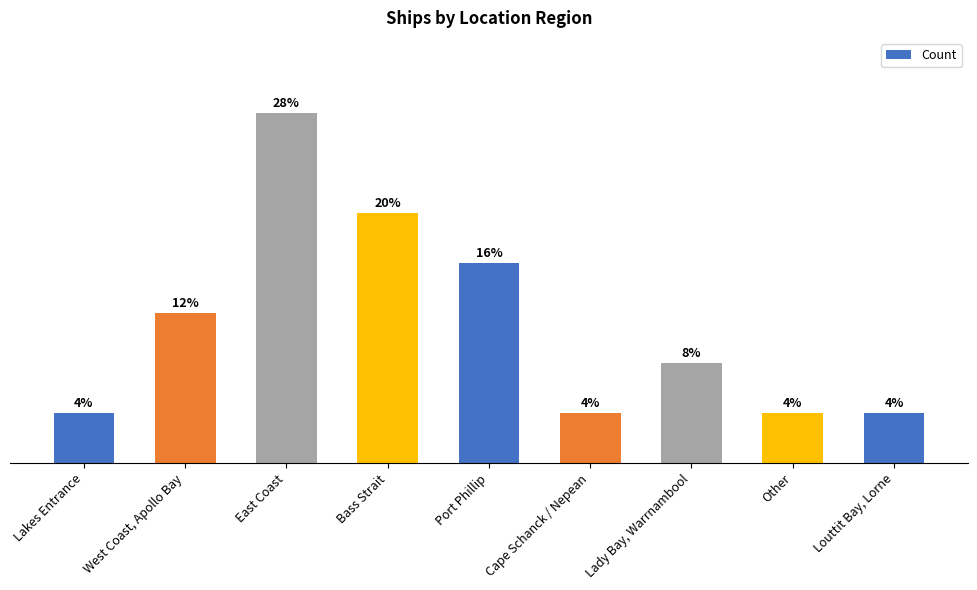

Does the chart contain any negative values?

No